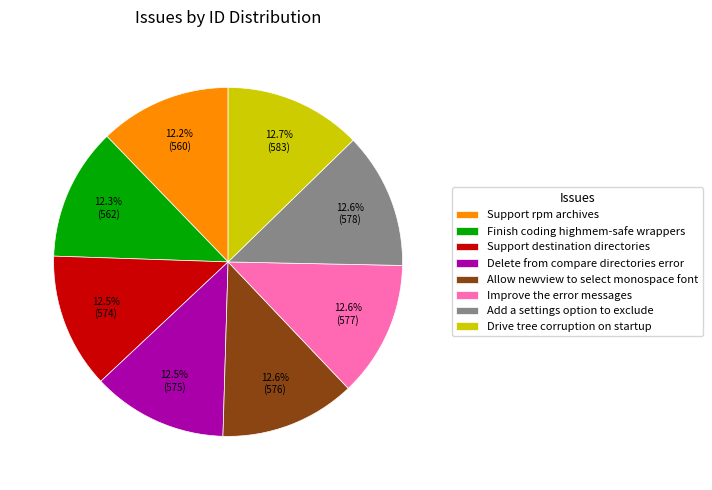

Is the sum of Finish coding highmem-safe wrappers and Add a settings option to exclude greater than half?

No